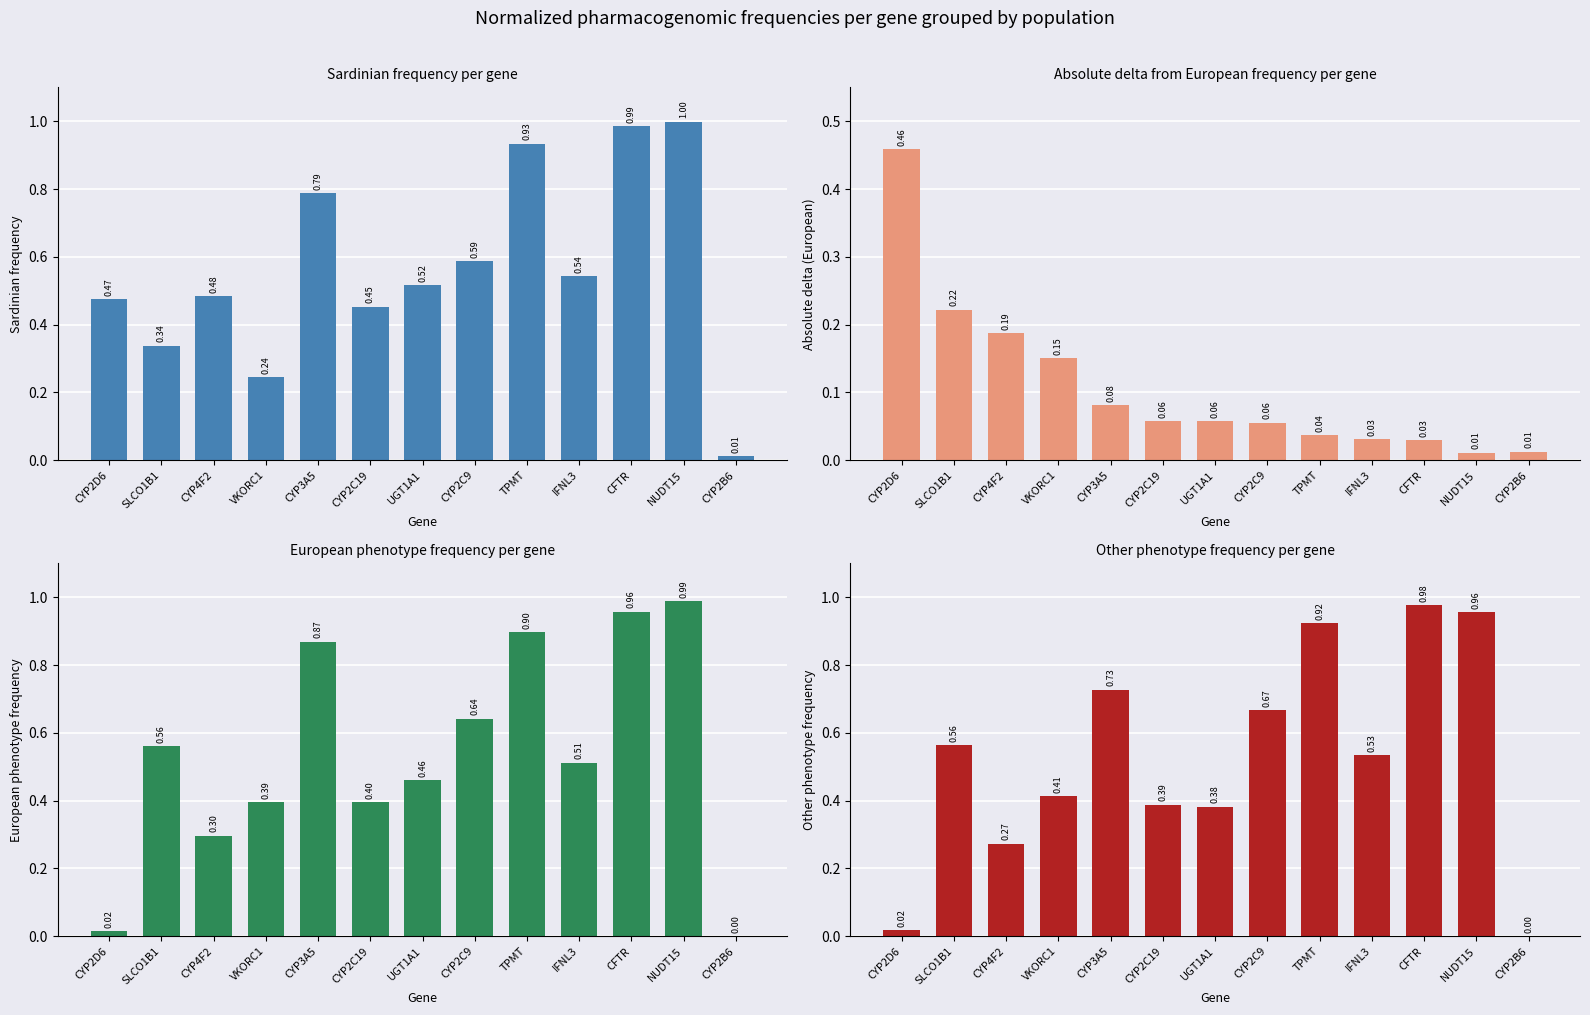

Rank the series at IFNL3 from highest to lowest value.

sard_freq, other_phenotype_frequency, european_phenotype_frequency, abs_delta_eur